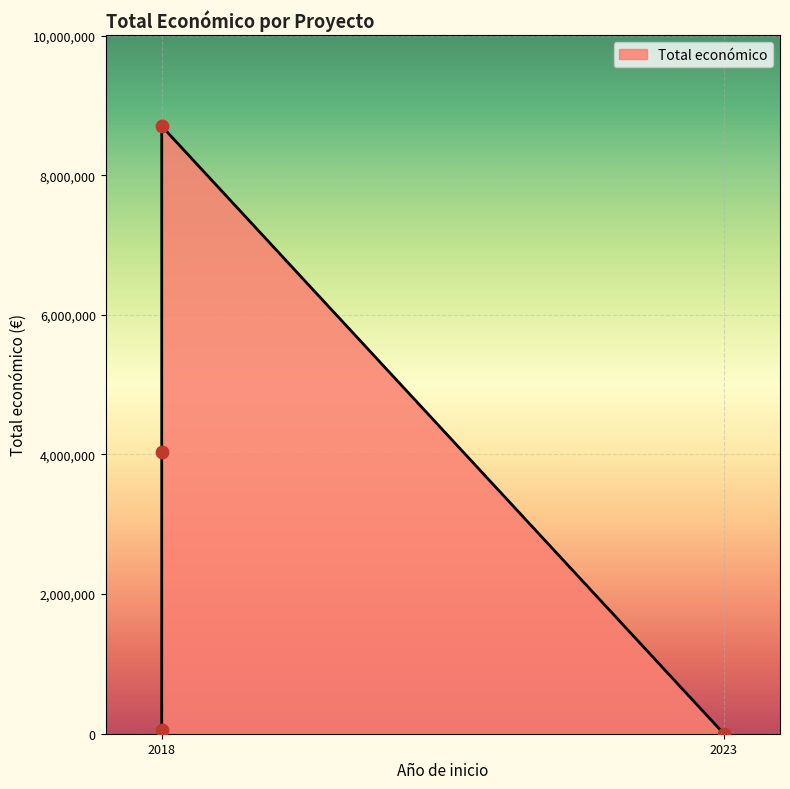

What is the change in value from 2023 (GO-TRAZCAN) to 2018 (FRESH LIFE)?

+8701686